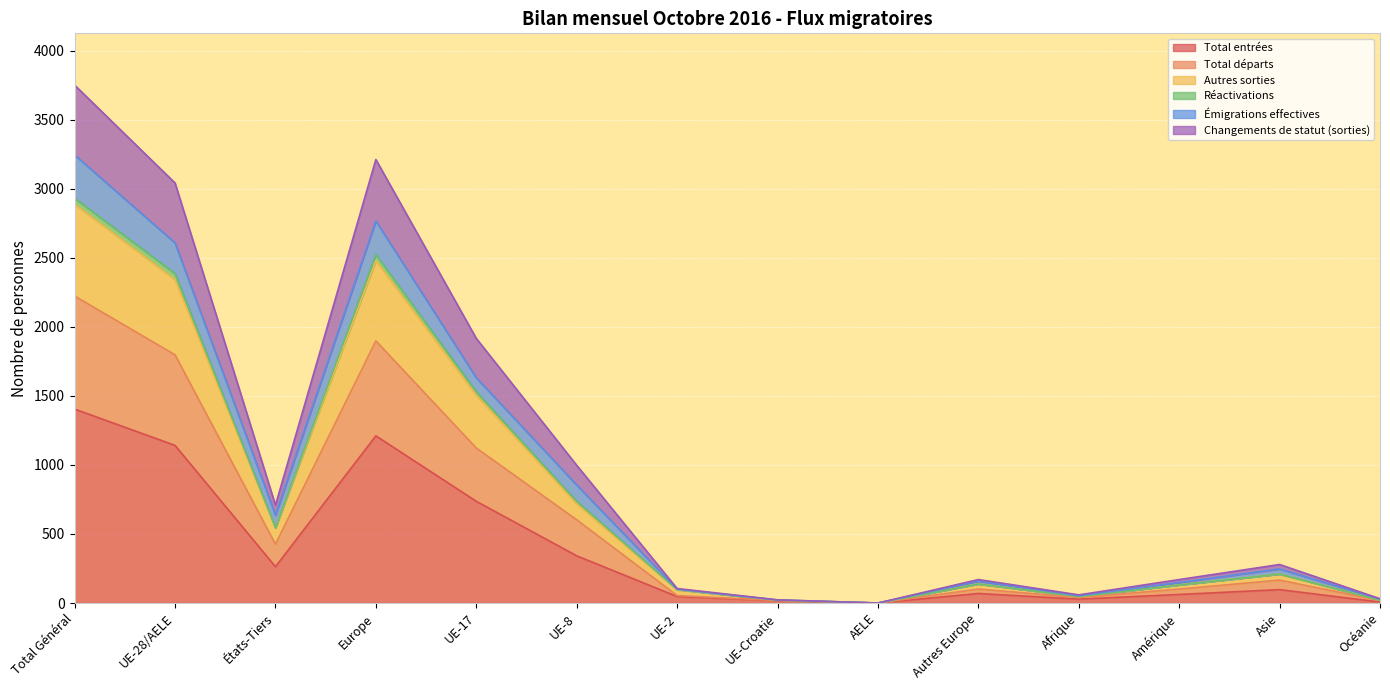

Where is the first local minimum for Émigrations effectives?

États-Tiers